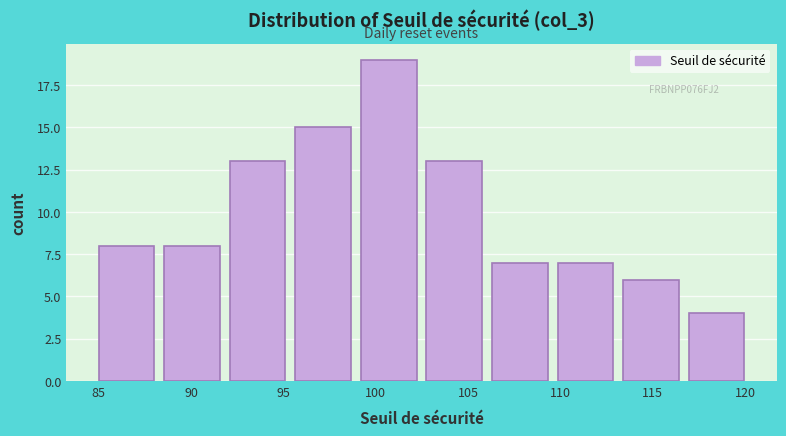

Which range on the x-axis has the tallest bar?

99.20 to 102.75